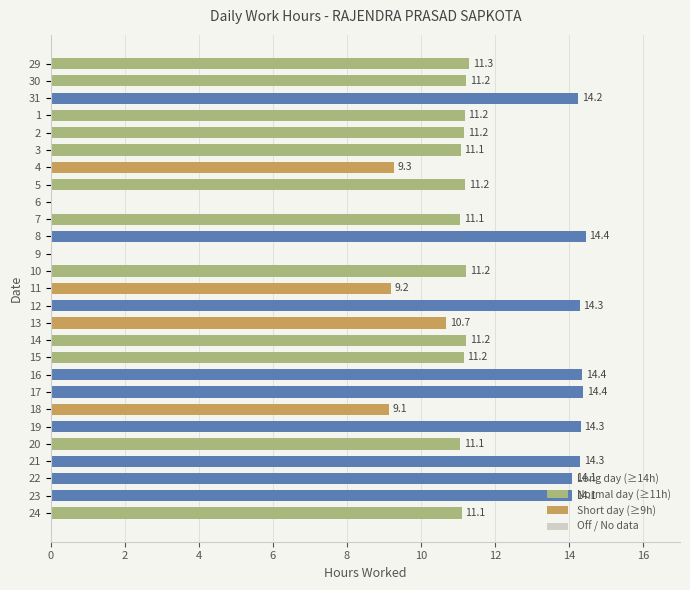

True or false: the data shows 14.3 at 12.

True